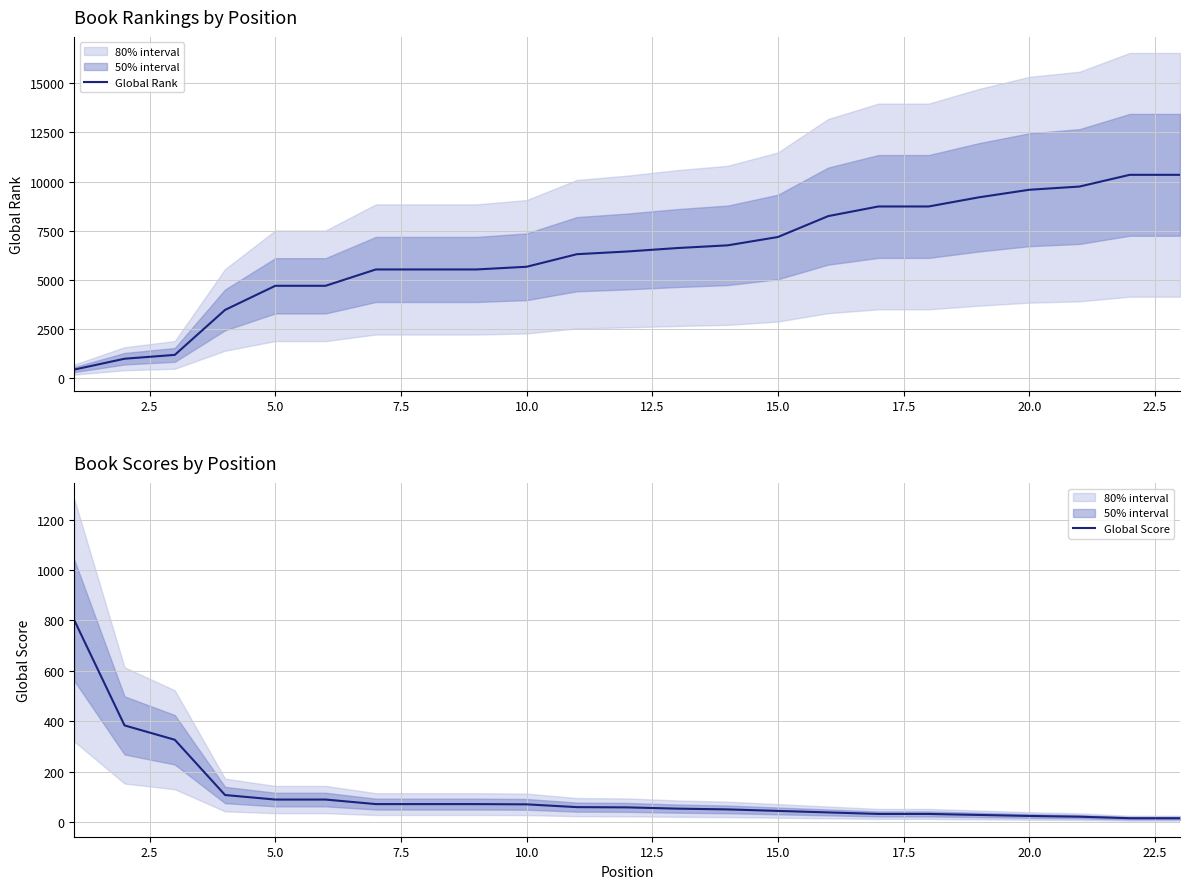

What is the highest value of the Global Rank series?

10341